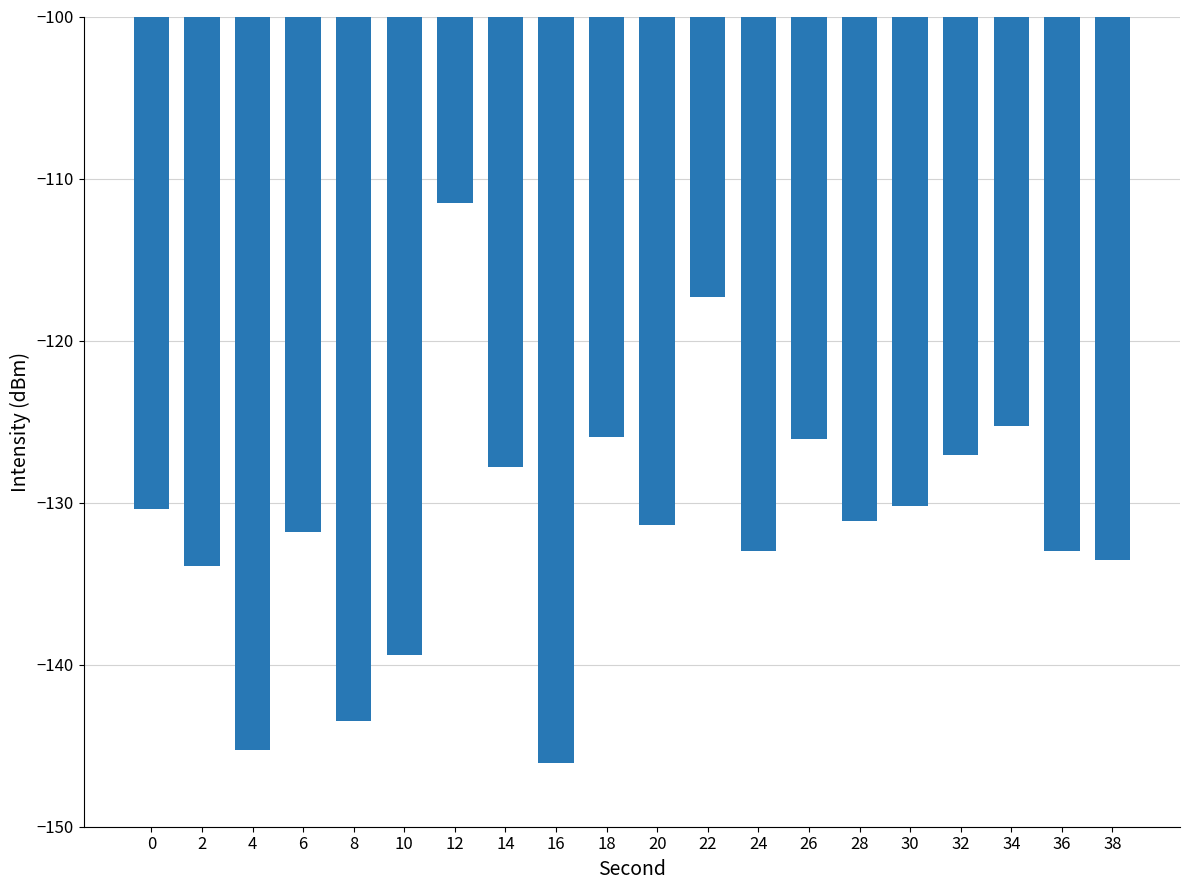

What is the value of the 13th bar from the left?

-133.0